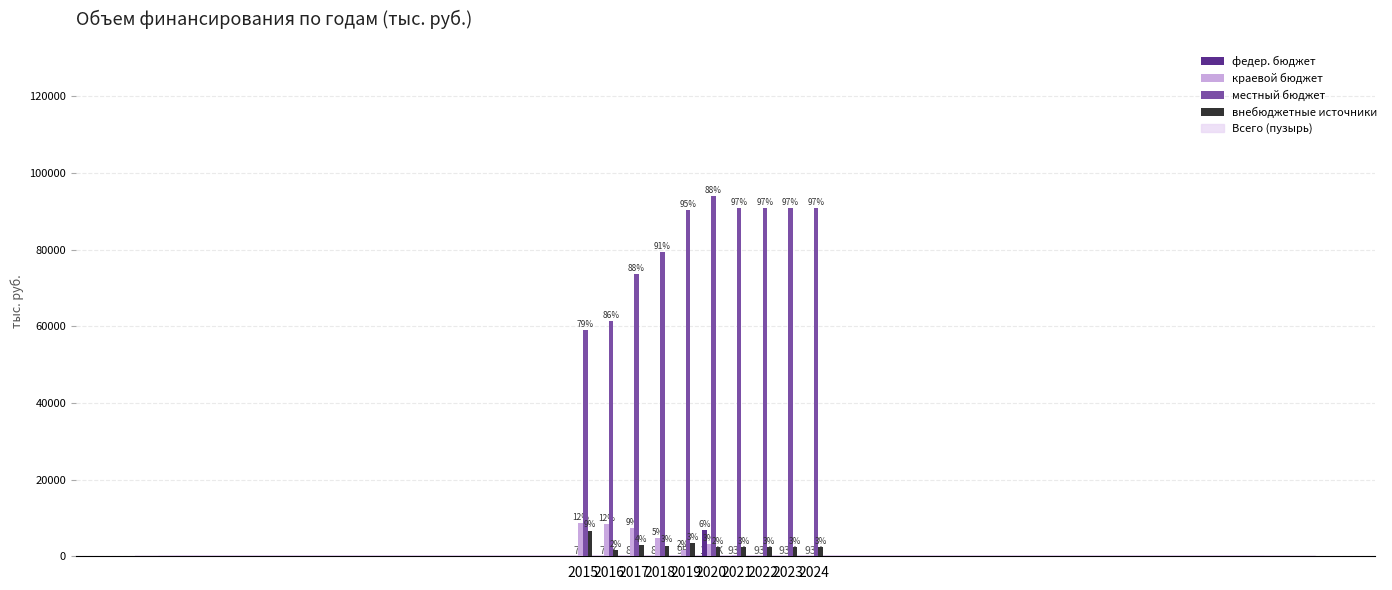

List the series in order of their peak value, lowest first.

внебюджетные источники, федер. бюджет, краевой бюджет, местный бюджет